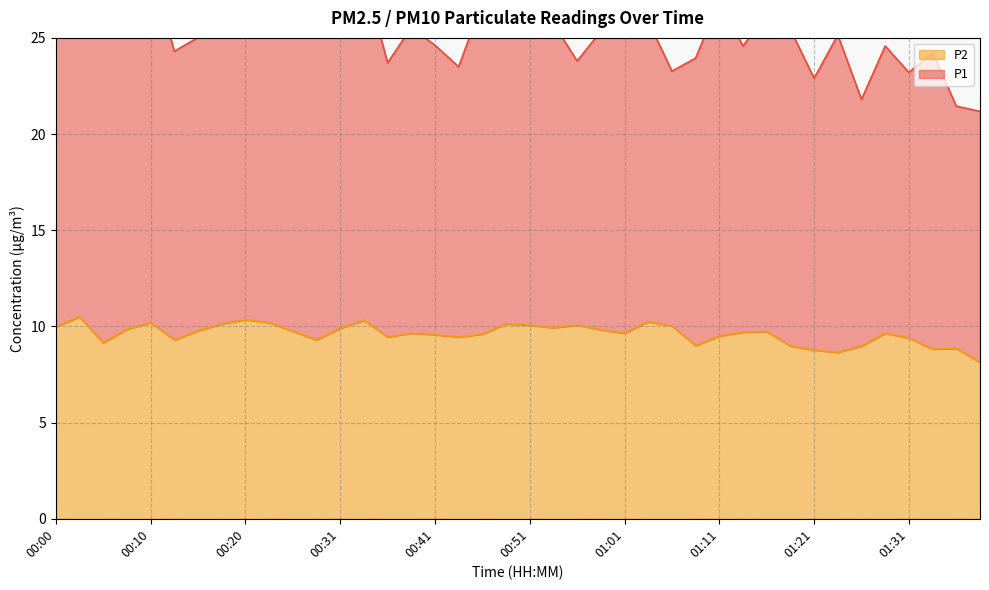

Which category has the lowest value across all series?

01:38